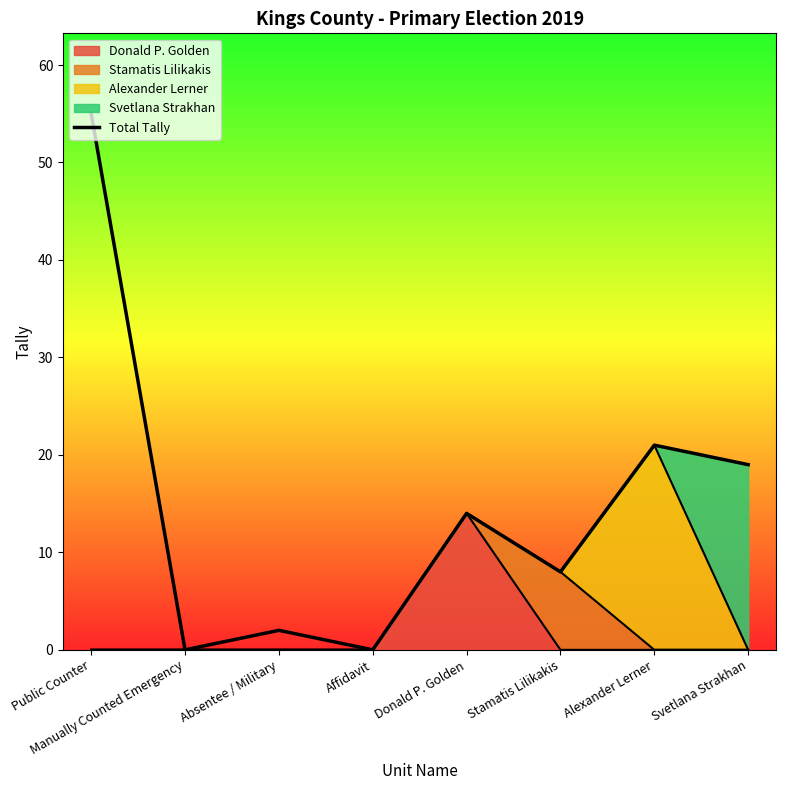

Reading left to right, list all the values displayed in this chart.

55	0	2	0	14	8	21	19